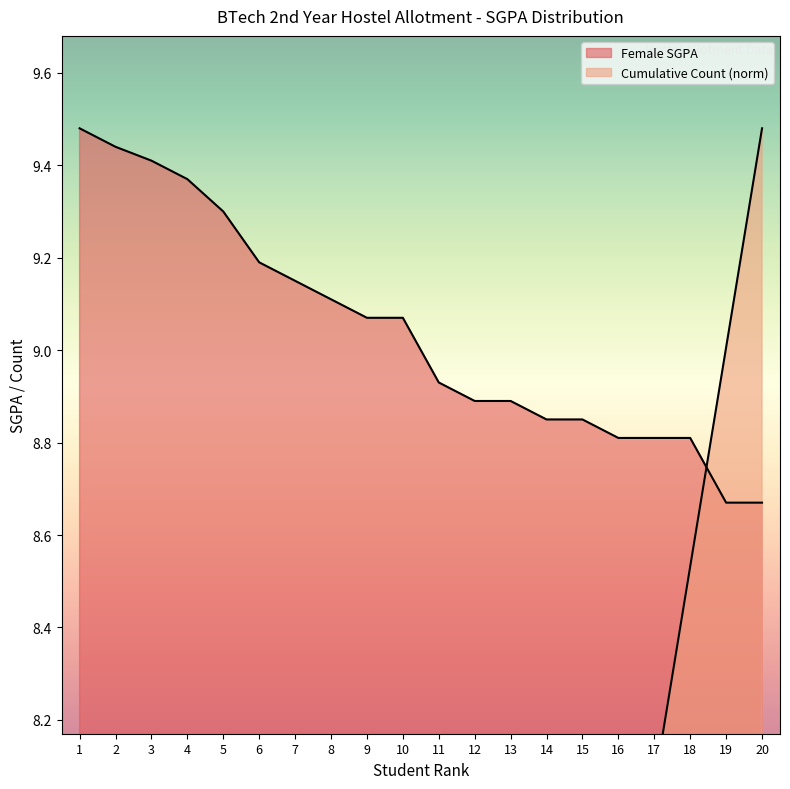

What is the spread (max minus min) of values at 15?

1.7